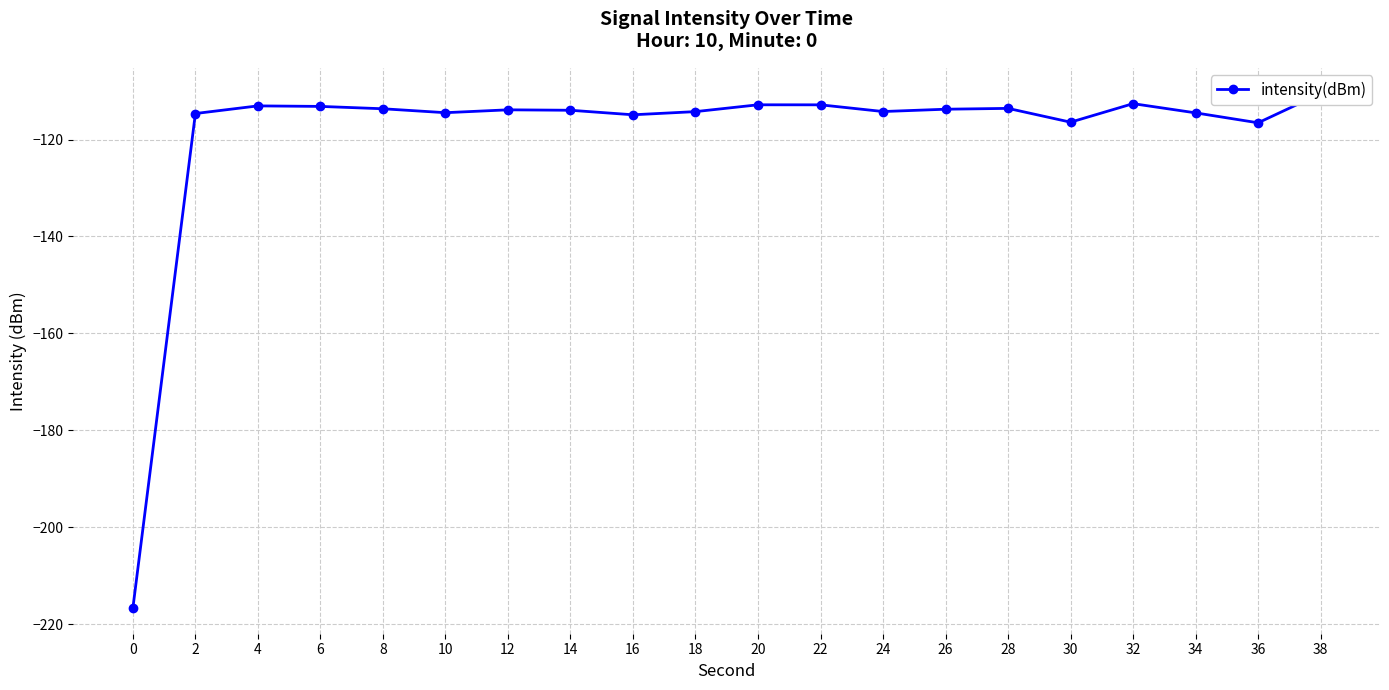

Which label corresponds to the largest value in the chart?

38